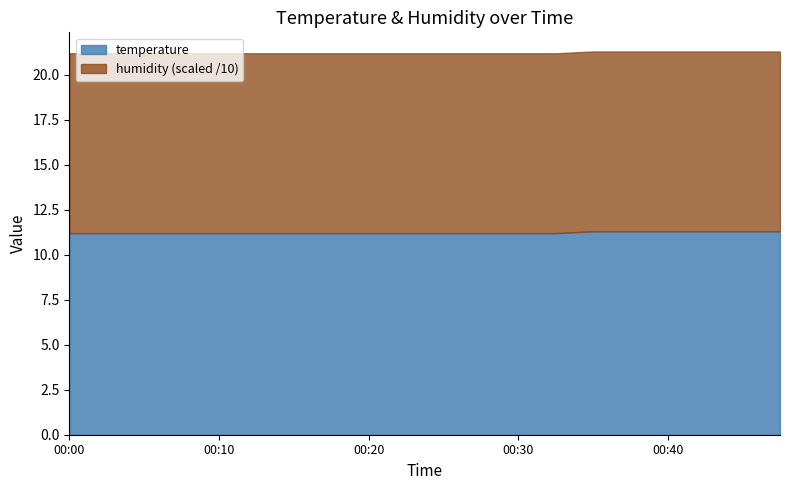

True or false: humidity and temperature cross at least once.

False